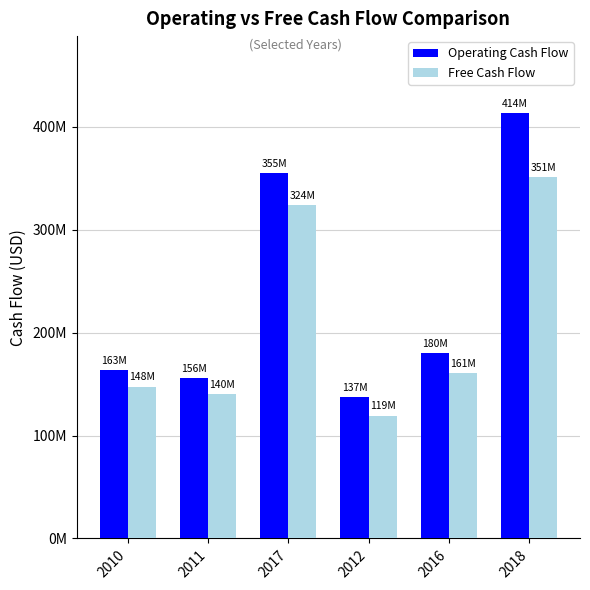

What is the sum of the Free Cash Flow values at 2017 and 2012?

443397000